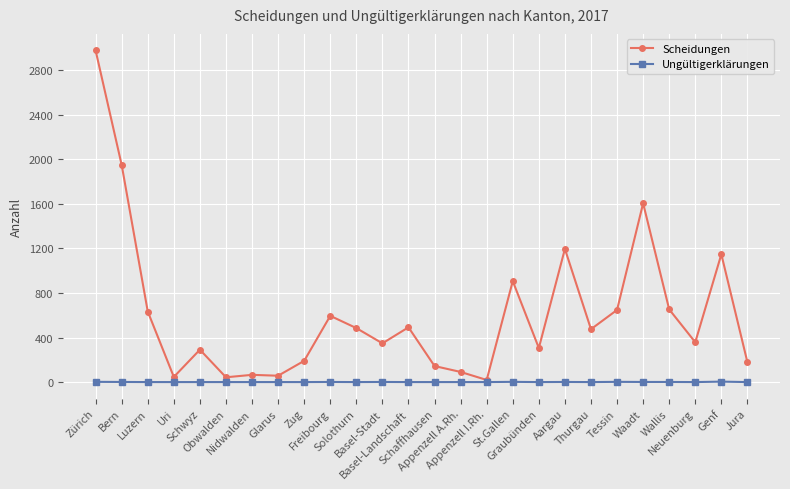

How many categories are shown in the chart?

26